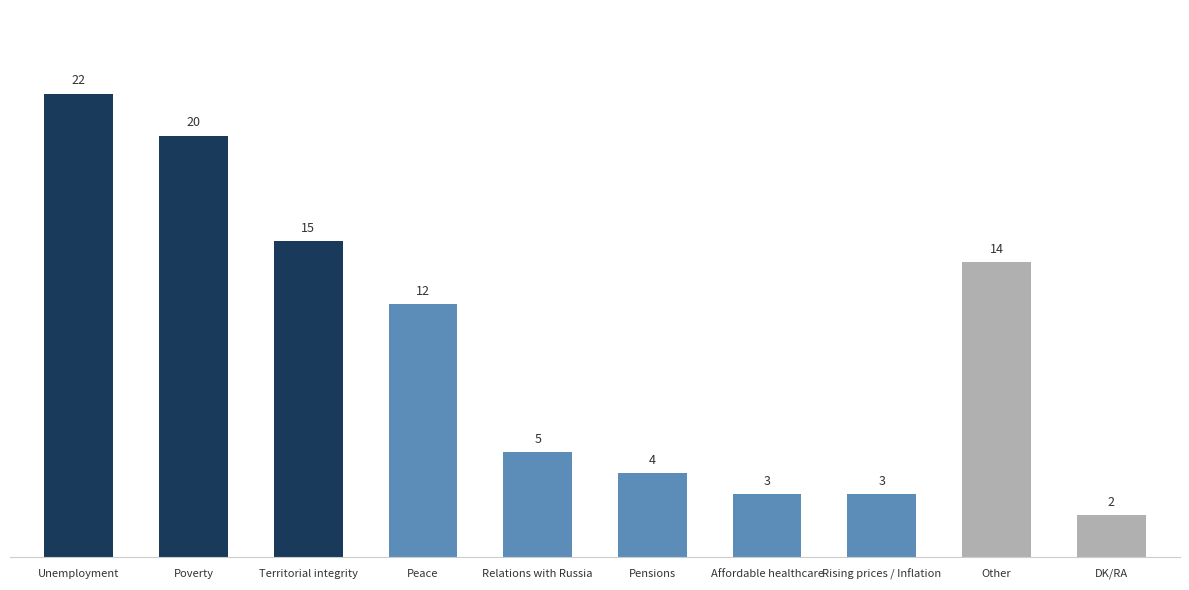

How many categories are shown in the chart?

10